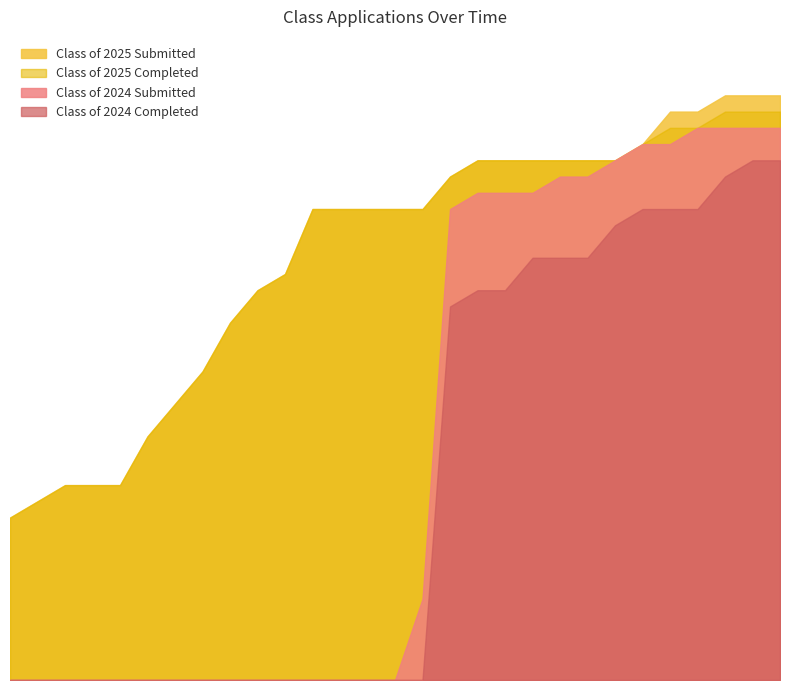

Rank the categories by Class of 2024 Submitted value from highest to lowest.

05/30/2025, 06/06/2025, 06/13/2025, 06/20/2025, 05/16/2025, 05/23/2025, 05/09/2025, 04/24/2025, 05/02/2025, 04/04/2025, 04/11/2025, 04/18/2025, 03/28/2025, 03/21/2025, 12/06/2024, 12/13/2024, 12/20/2024, 12/27/2024, 12/31/2024, 01/10/2025, 01/17/2025, 01/24/2025, 01/31/2025, 02/07/2025, 02/14/2025, 02/21/2025, 02/28/2025, 03/07/2025, 03/14/2025